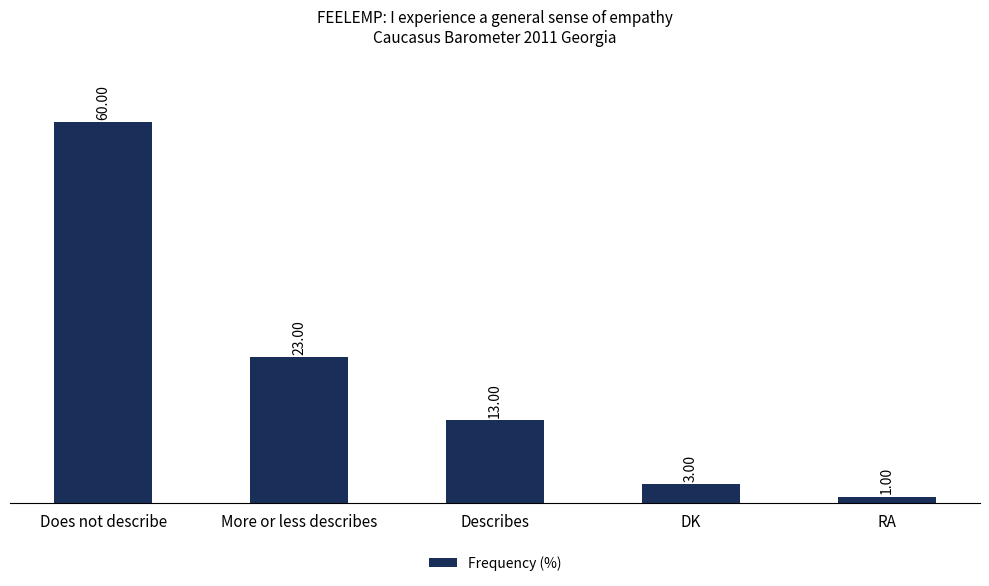

List the labels in order of value, smallest first.

RA, DK, Describes, More or less describes, Does not describe